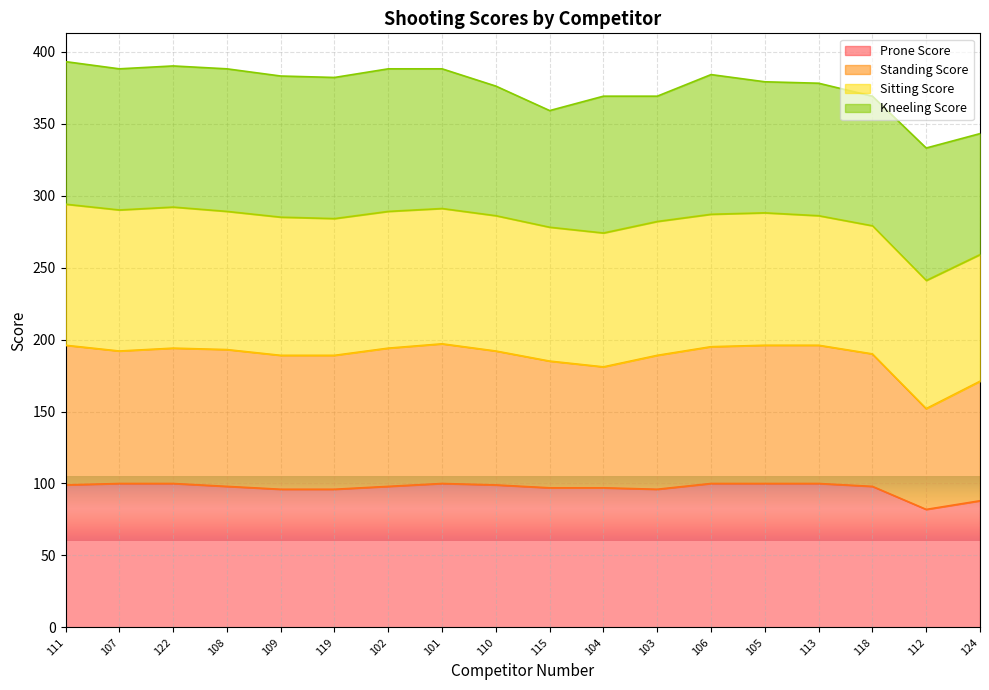

What is the total value across all series at 122?

390